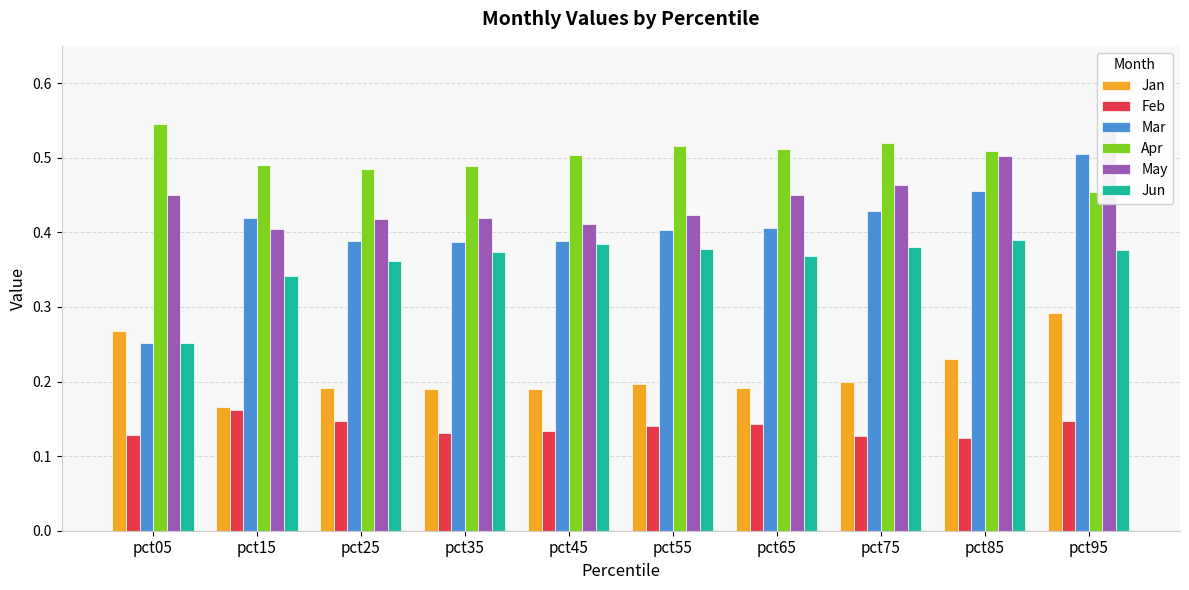

Reading right to left, what are all the values shown in this chart?

Jan: 0.3	0.2	0.2	0.2	0.2	0.2	0.2	0.2	0.2	0.3
Feb: 0.1	0.1	0.1	0.1	0.1	0.1	0.1	0.1	0.2	0.1
Mar: 0.5	0.5	0.4	0.4	0.4	0.4	0.4	0.4	0.4	0.3
Apr: 0.5	0.5	0.5	0.5	0.5	0.5	0.5	0.5	0.5	0.5
May: 0.5	0.5	0.5	0.5	0.4	0.4	0.4	0.4	0.4	0.4
Jun: 0.4	0.4	0.4	0.4	0.4	0.4	0.4	0.4	0.3	0.3